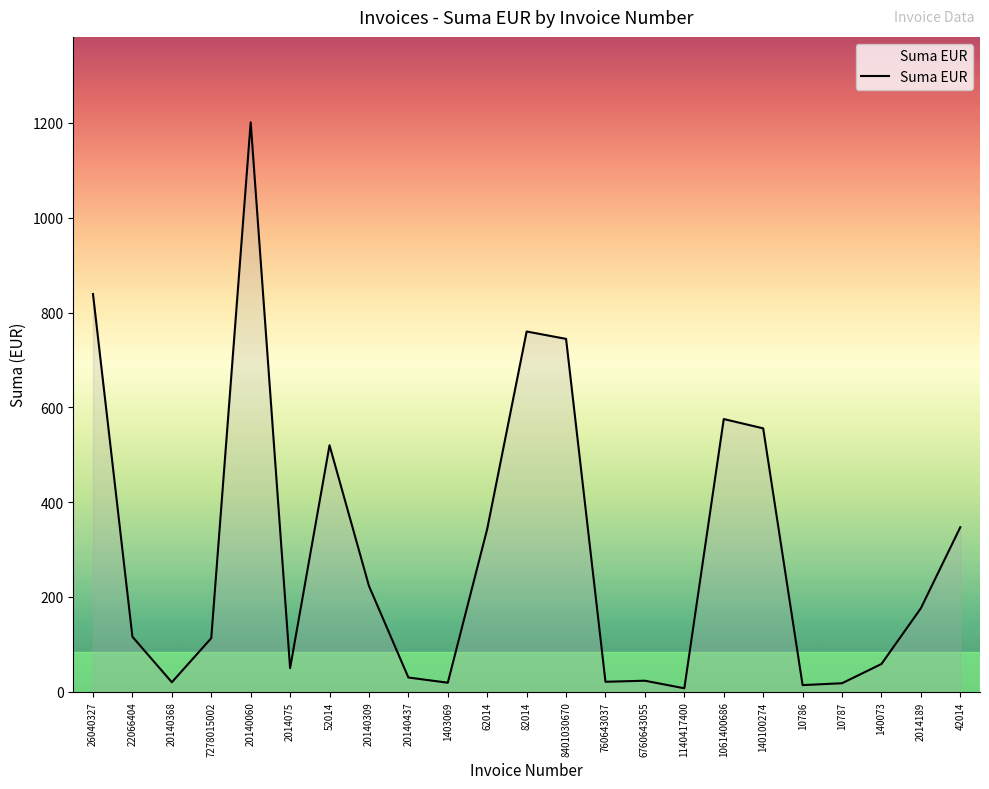

What is the smallest value displayed?

7.2